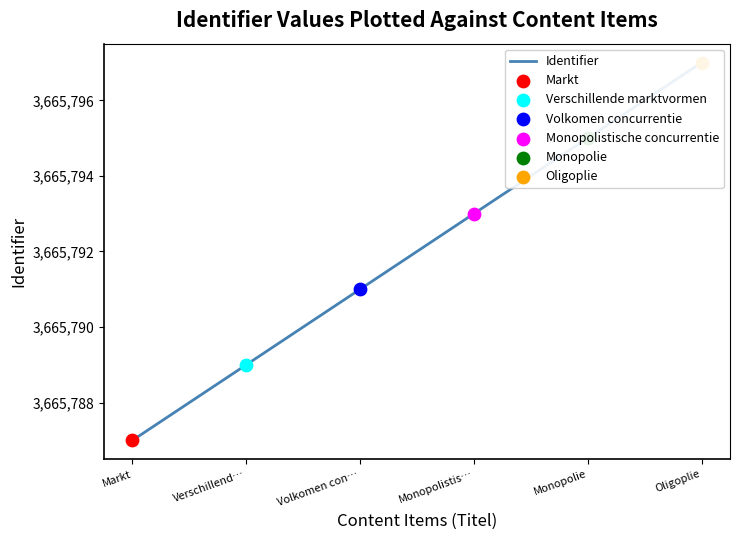

What is the change in value from Markt to Monopolie?

+8